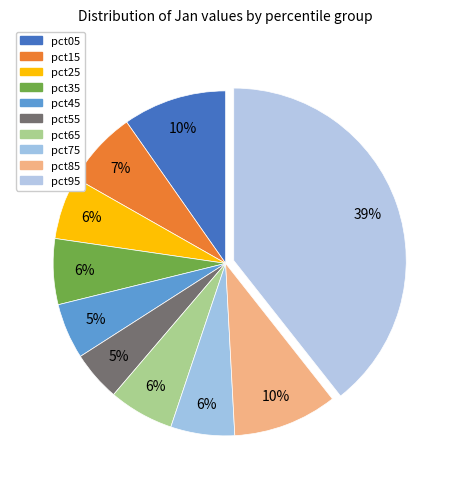

To the nearest percent, what portion does pct85 represent?

10%